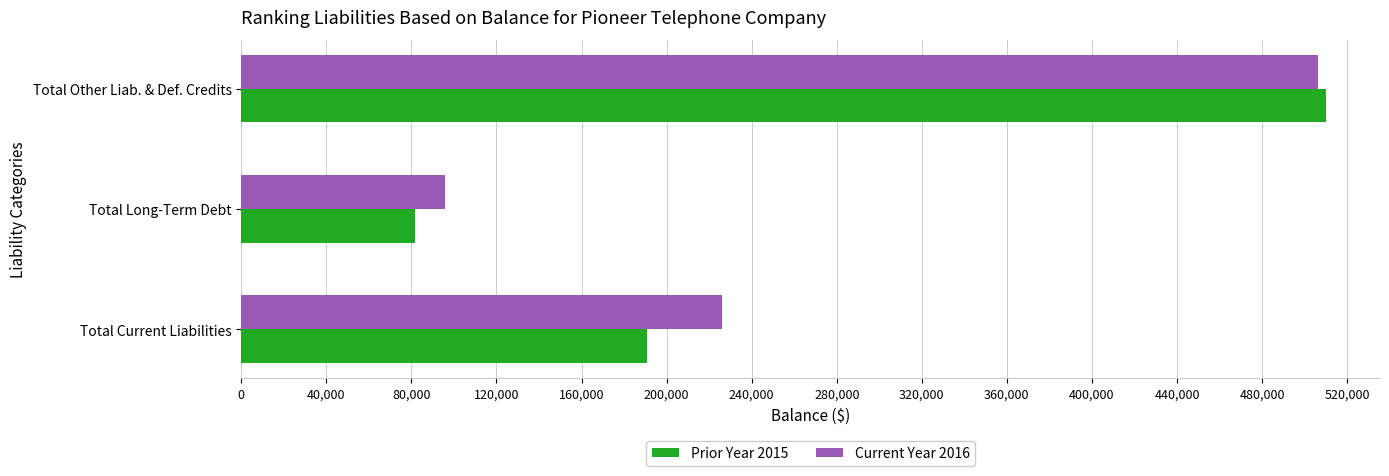

Between Total Long-Term Debt and Total Other Liab. & Def. Credits, which series saw the biggest shift?

Prior Year 2015